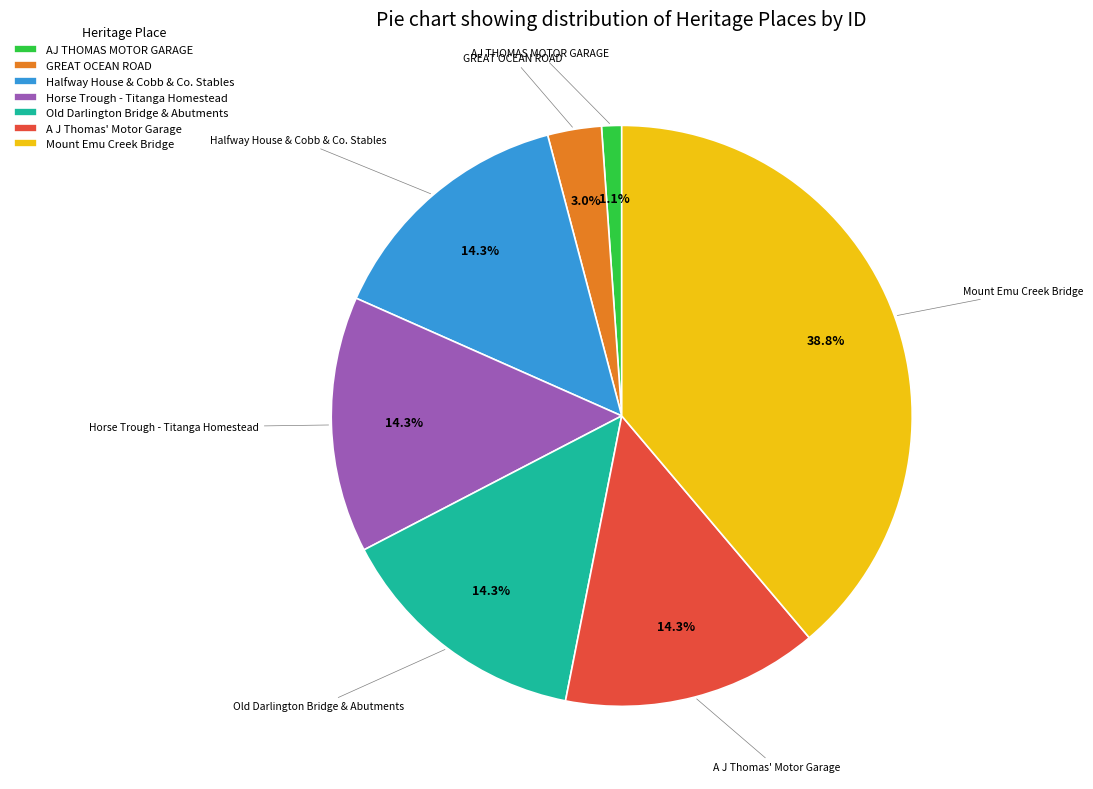

How many segments does this pie chart have?

7